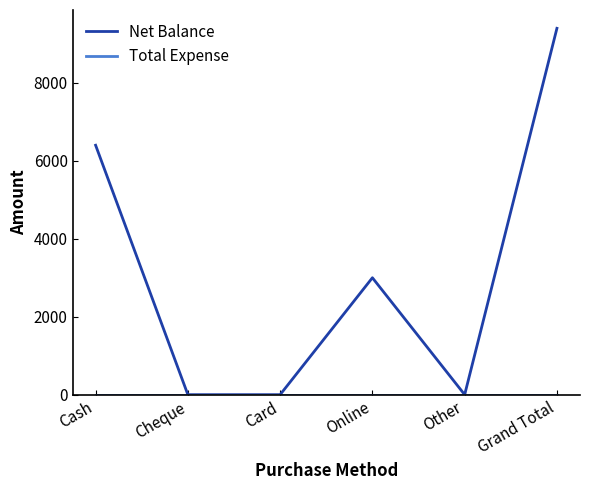

The value of Net Balance at Card is 0. True or false?

True